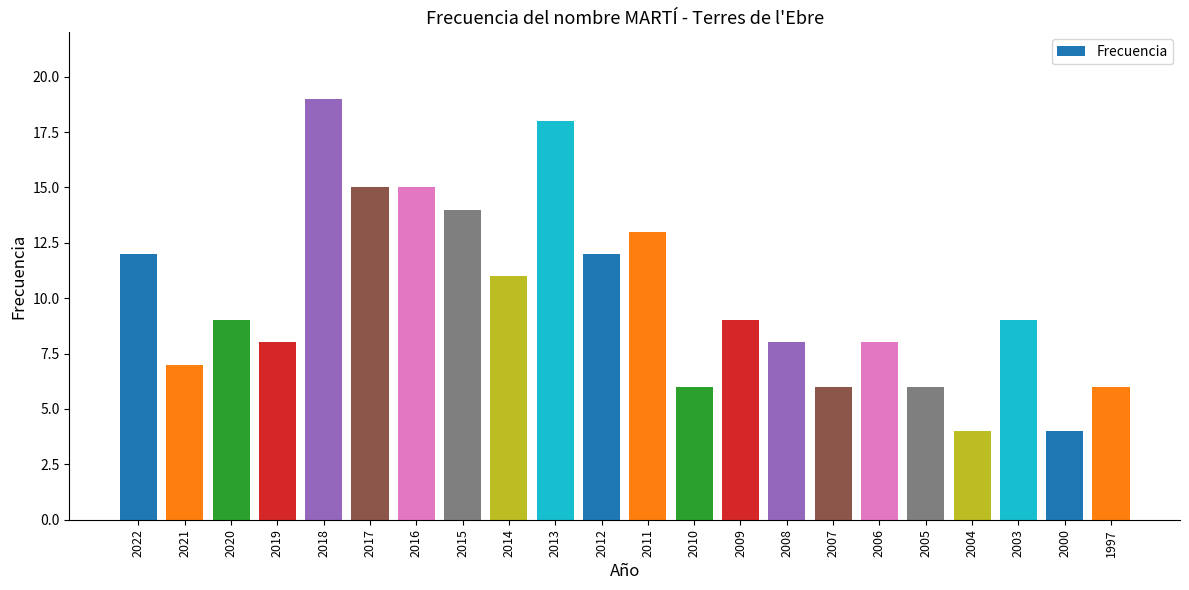

Which has a higher value, 2016 or 1997?

2016